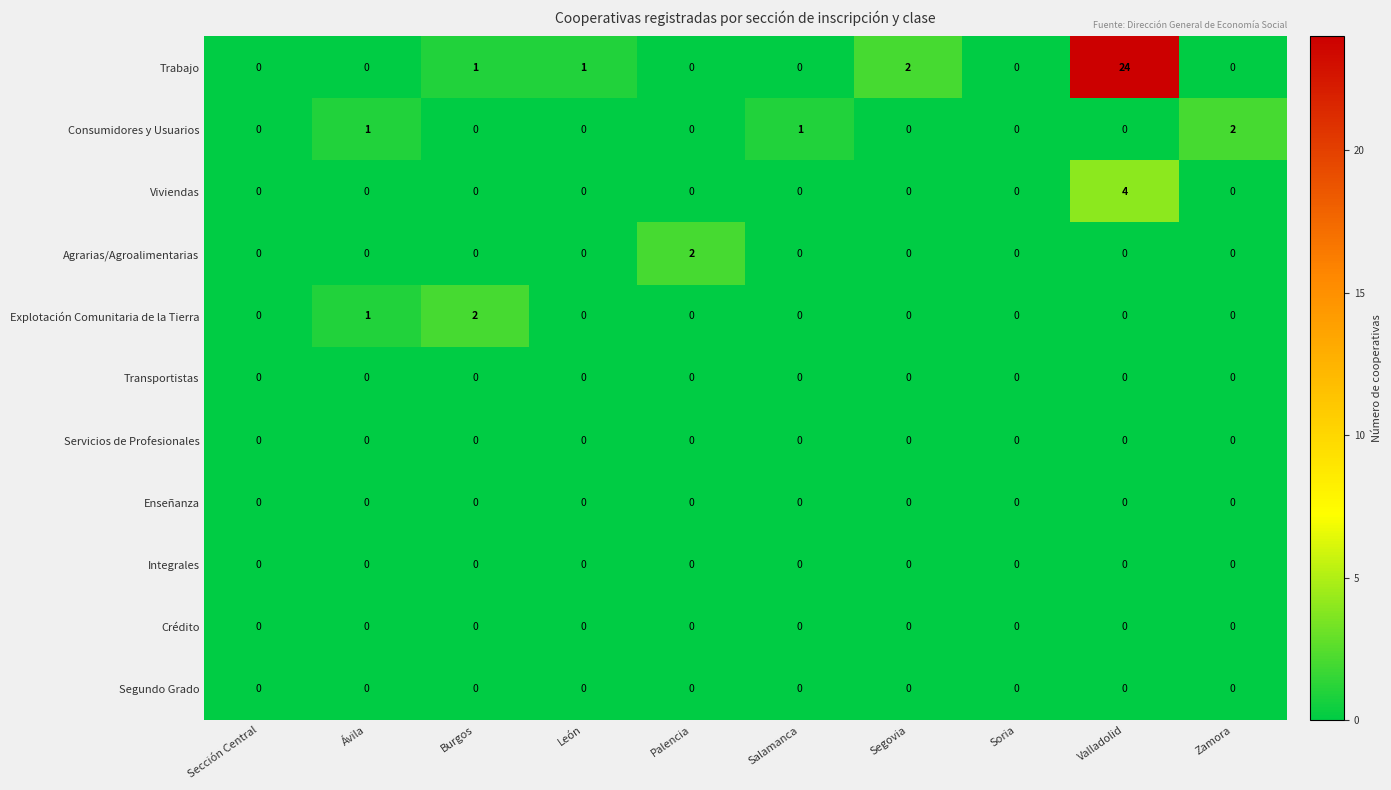

Which series has the widest spread of values?

Trabajo